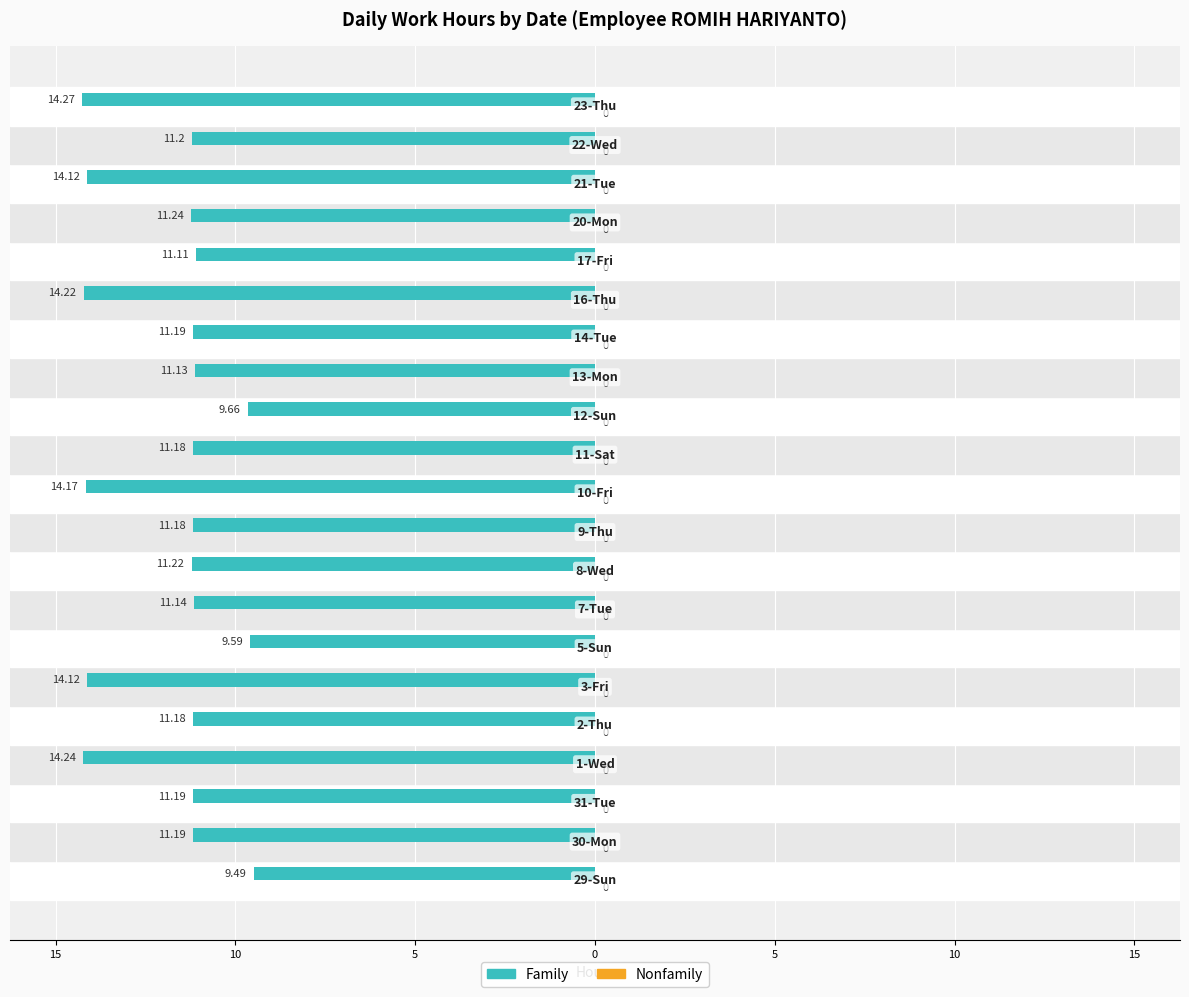

Are the bars horizontal?

Yes